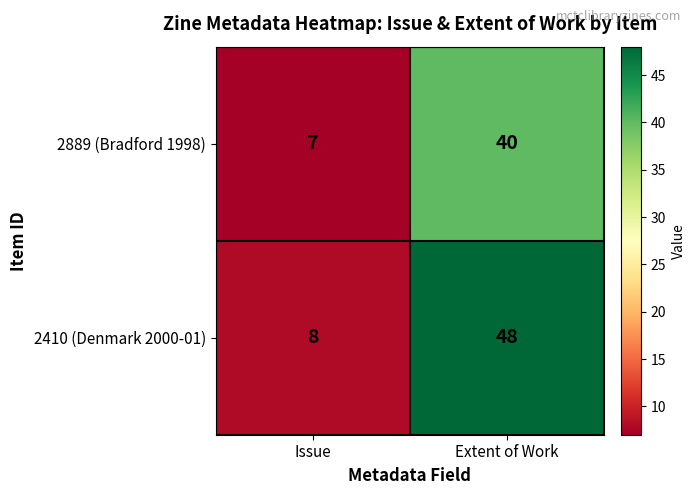

Where is 2889 (Bradford 1998) nearest to the value 23?

Issue